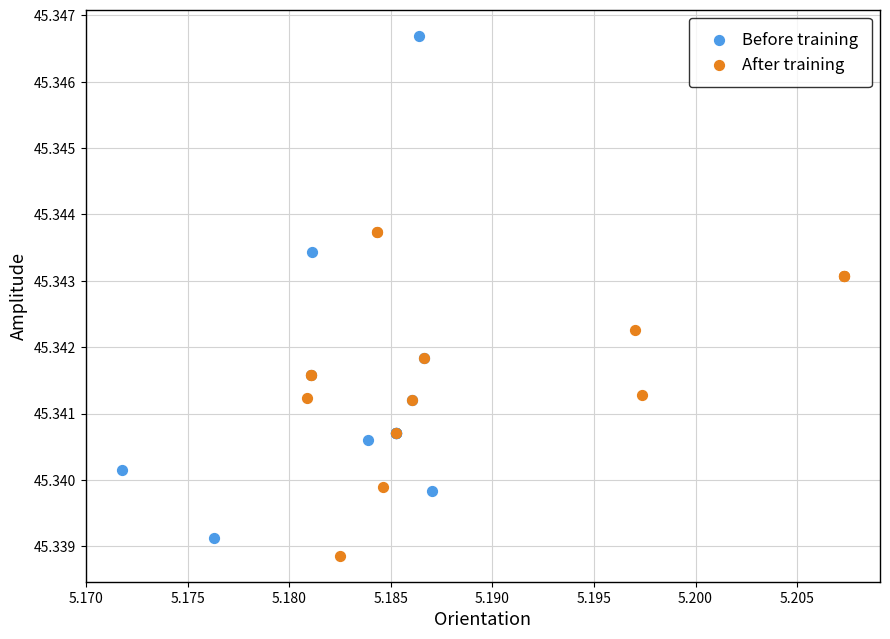

Which series contains the highest Y value?

Before training